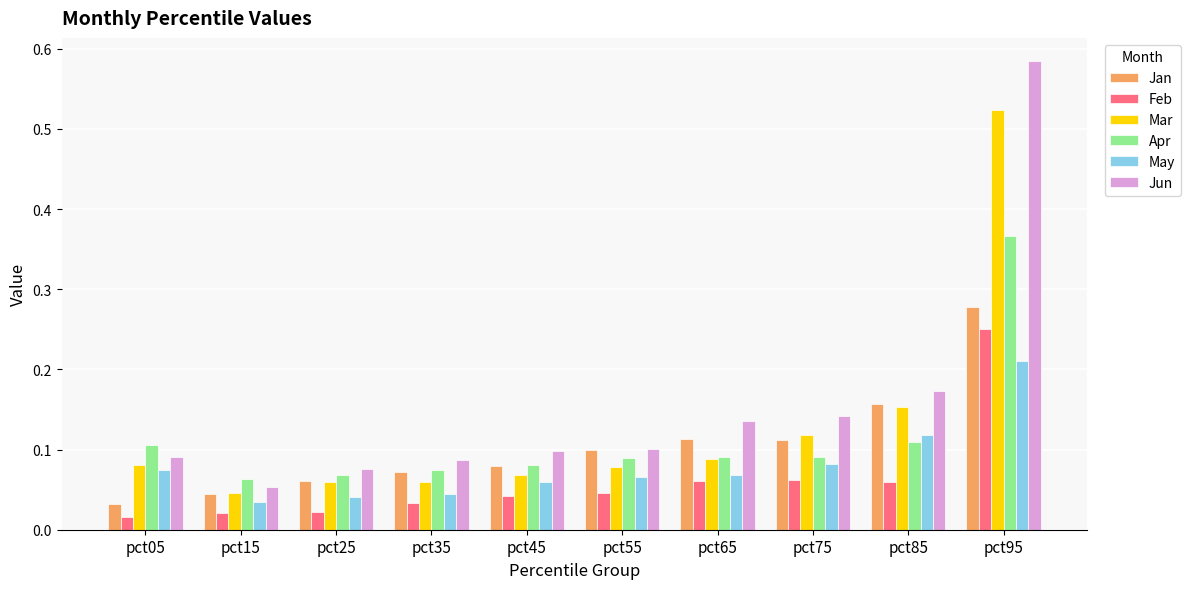

Rank the series by their maximum value, from highest to lowest.

Jun, Mar, Apr, Jan, Feb, May